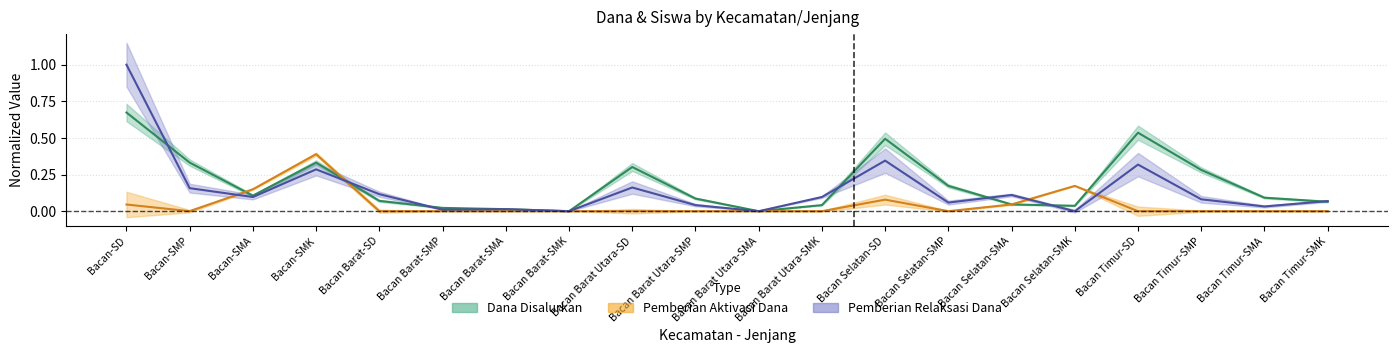

Is the value of Pemberian Aktivasi Dana at Bacan Timur-SMK greater than the value of Pemberian Relaksasi Dana at Bacan Timur-SMP?

No